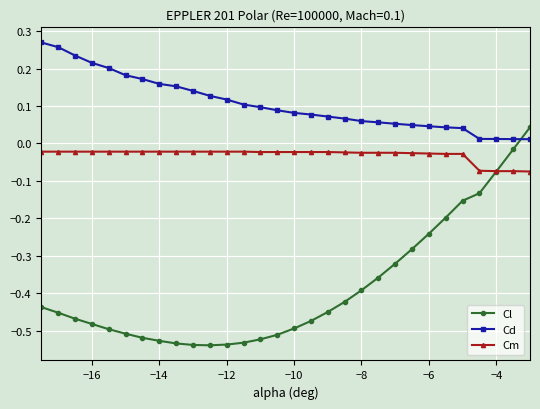

At how many categories does at least one series exceed 0?

30